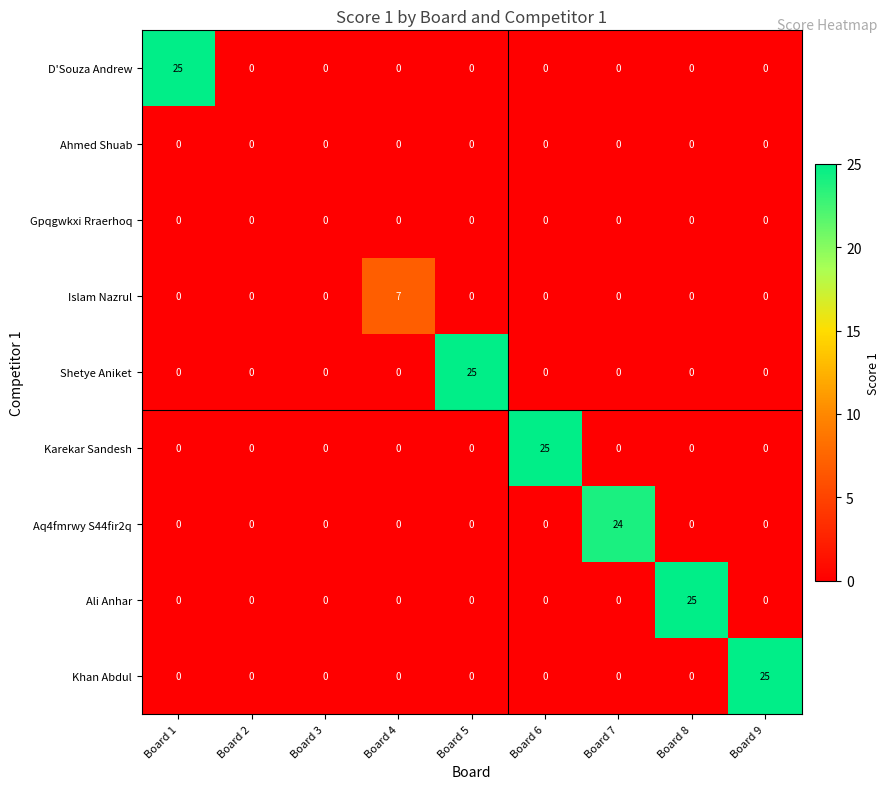

The value of Ali Anhar at Board 6 is 15. True or false?

False